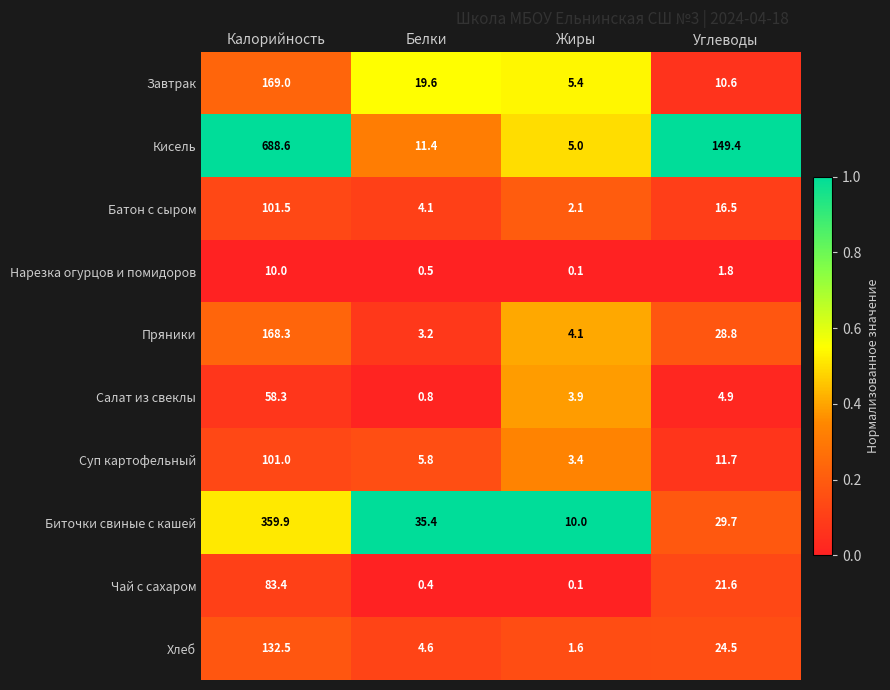

True or false: Кисель has a value of 149.4 at Углеводы.

True